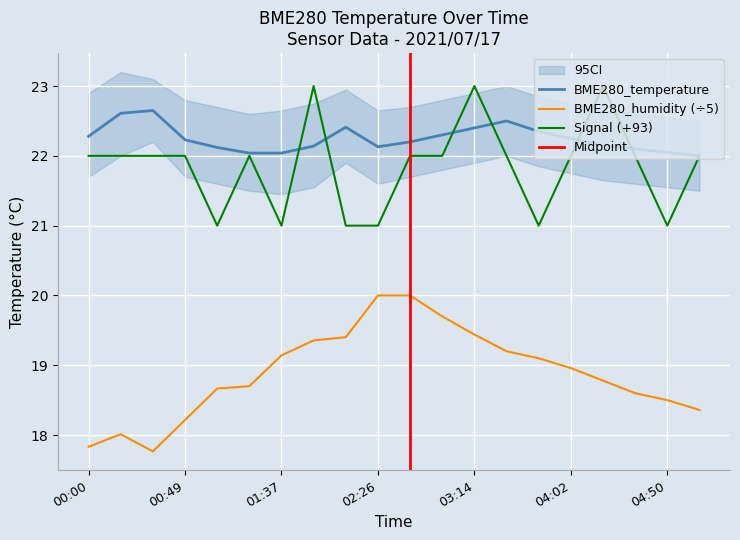

Which series has the largest total across all categories?

BME280_temperature